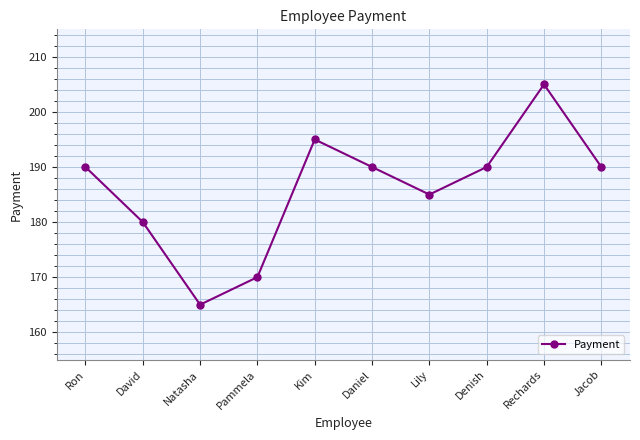

How many points are lower than both their immediate neighbors (excluding endpoints)?

2